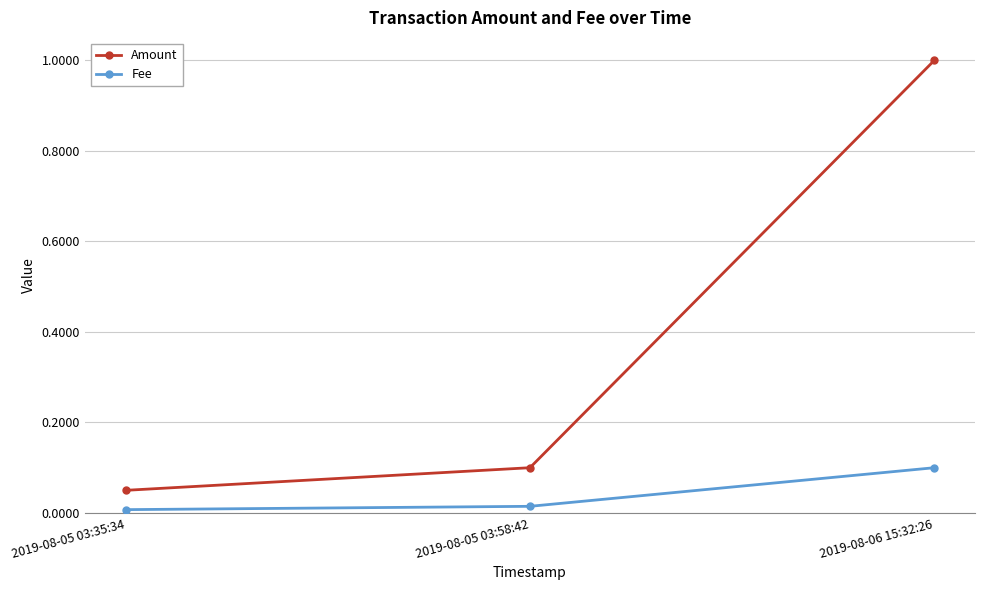

What is the sum of all Amount values?

1.2